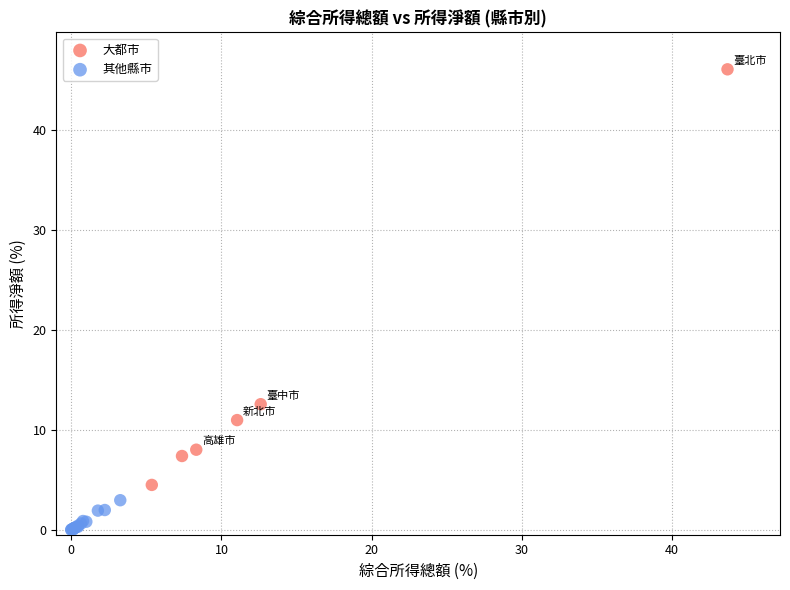

Which series contains the highest Y value?

大都市